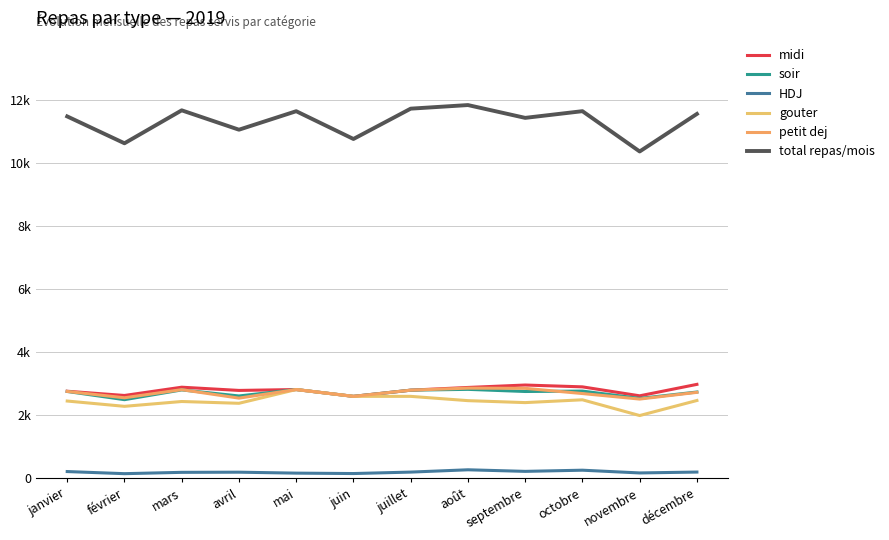

What is the difference between the petit dej values at décembre and mai?

89